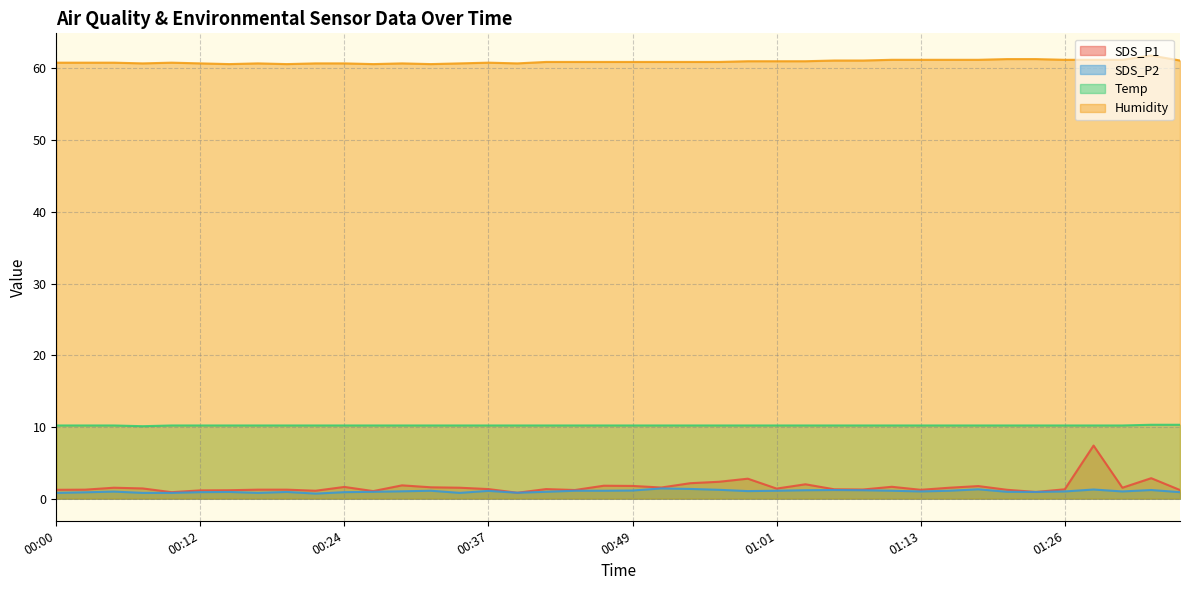

At how many categories does at least one series exceed 18?

40